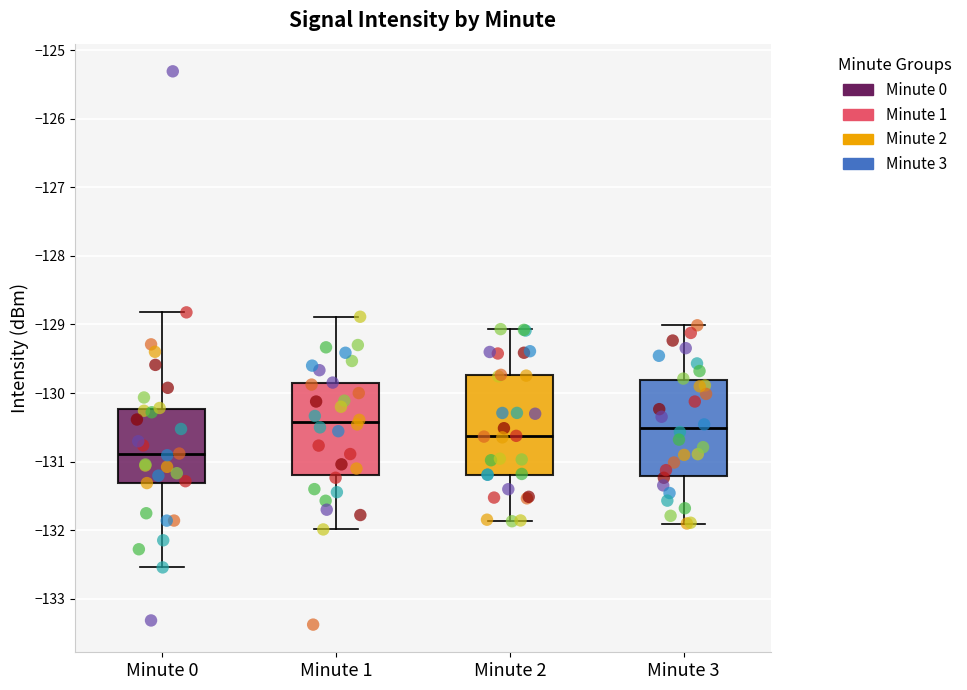

Reading left to right, read every box against the y-axis: the position of its median line, the range the box covers, and the ends of its whiskers. The values are not printed on the chart, so give them approximately, as read against the axis.

Minute 0: median -130.9, box -131.3 to -130.2, whiskers -132.5 to -128.8
Minute 1: median -130.4, box -131.2 to -129.9, whiskers -132.0 to -128.9
Minute 2: median -130.6, box -131.2 to -129.7, whiskers -131.9 to -129.1
Minute 3: median -130.5, box -131.2 to -129.8, whiskers -131.9 to -129.0